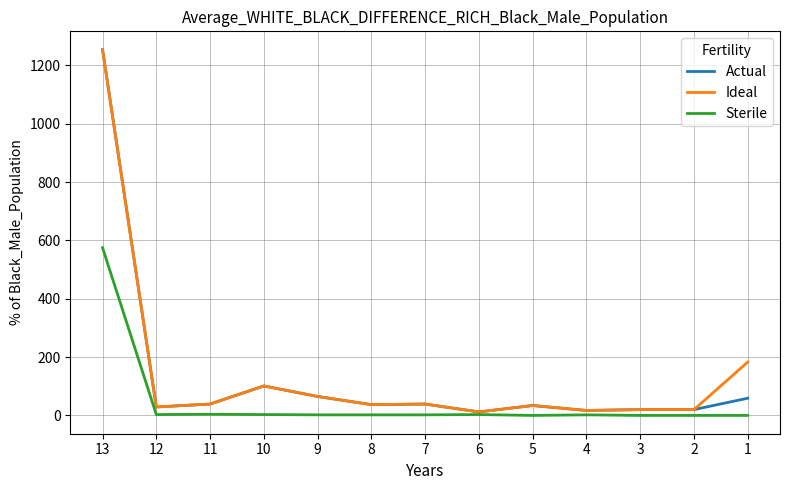

What is the maximum value shown in the chart?

1254